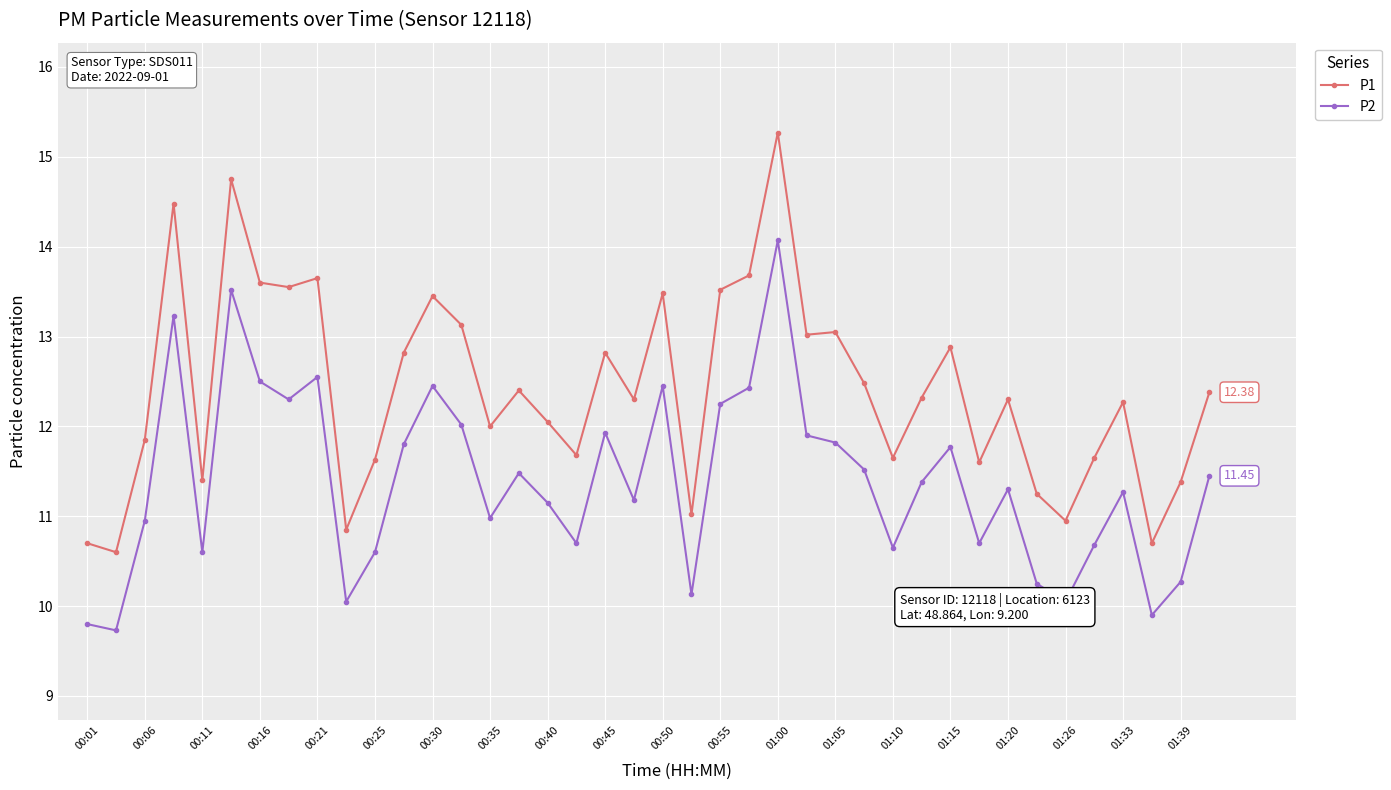

Rank the series by their maximum value, from highest to lowest.

P1, P2